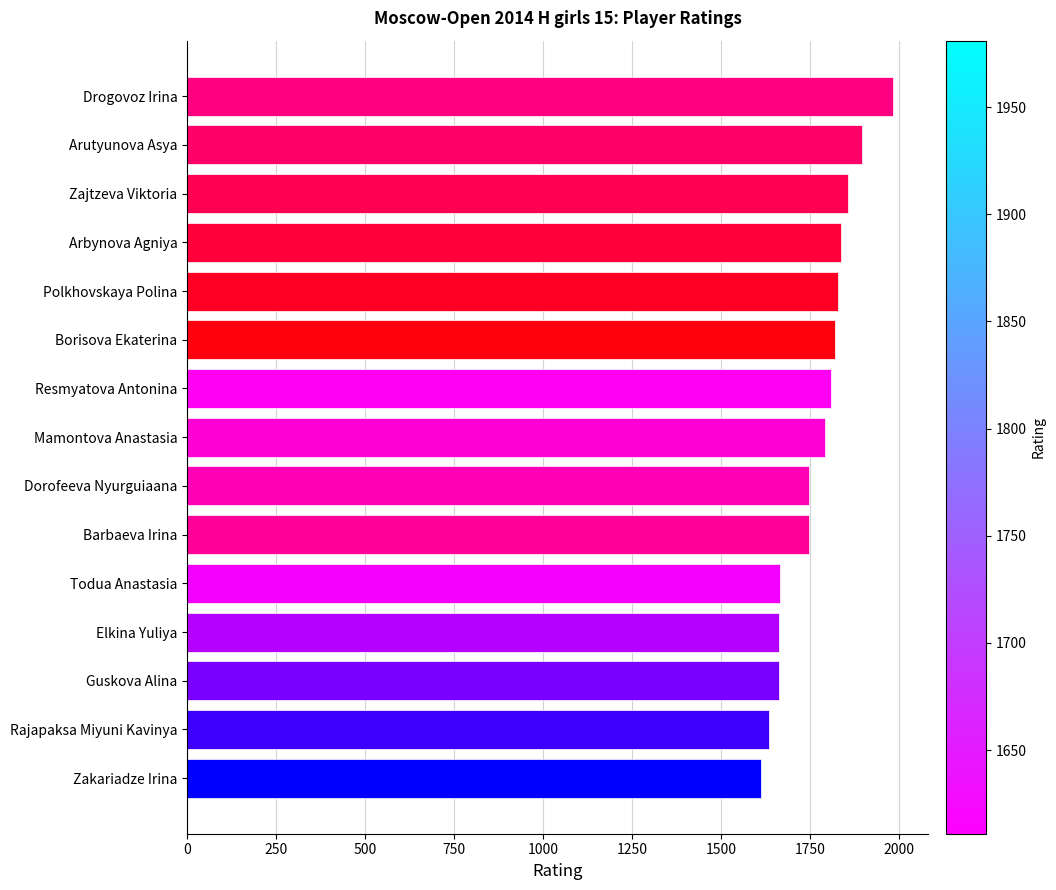

The chart shows a value of 2527 at Dorofeeva Nyurguiaana. True or false?

False